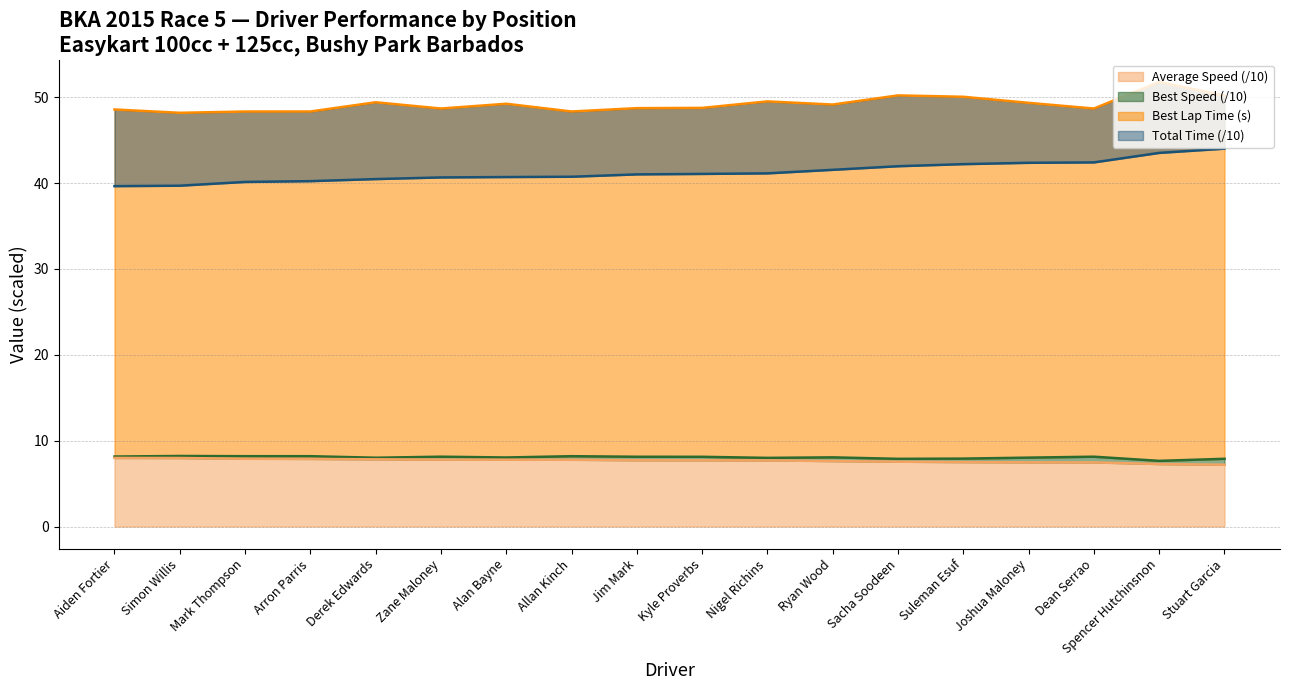

How many series are shown in this chart?

4